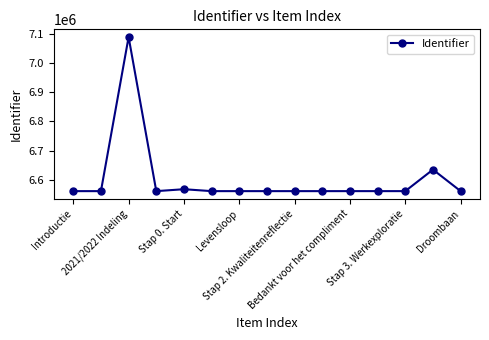

True or false: there are more than 2 points higher than both neighbors.

True